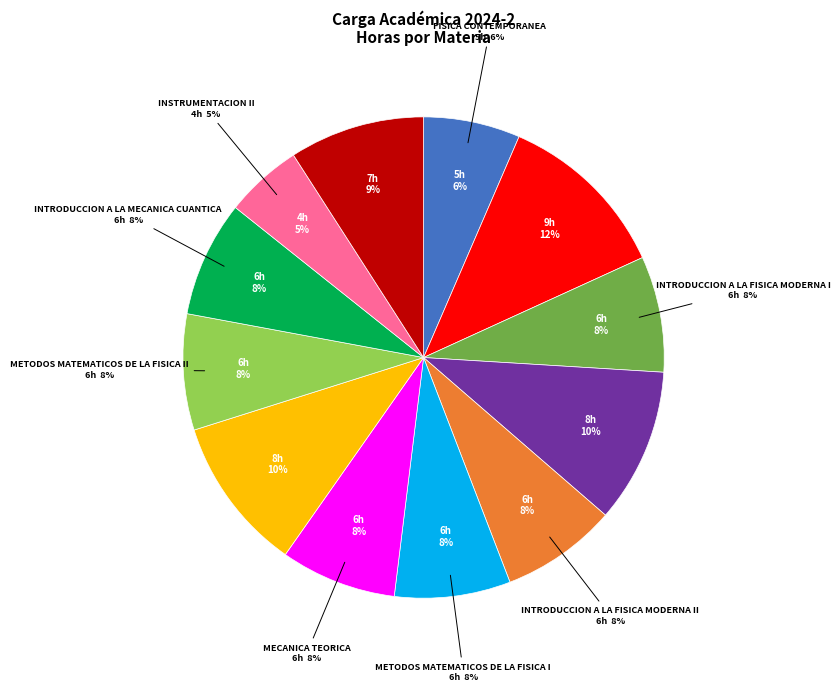

To the nearest percent, what is the difference between the largest and smallest slice percentages?

6%